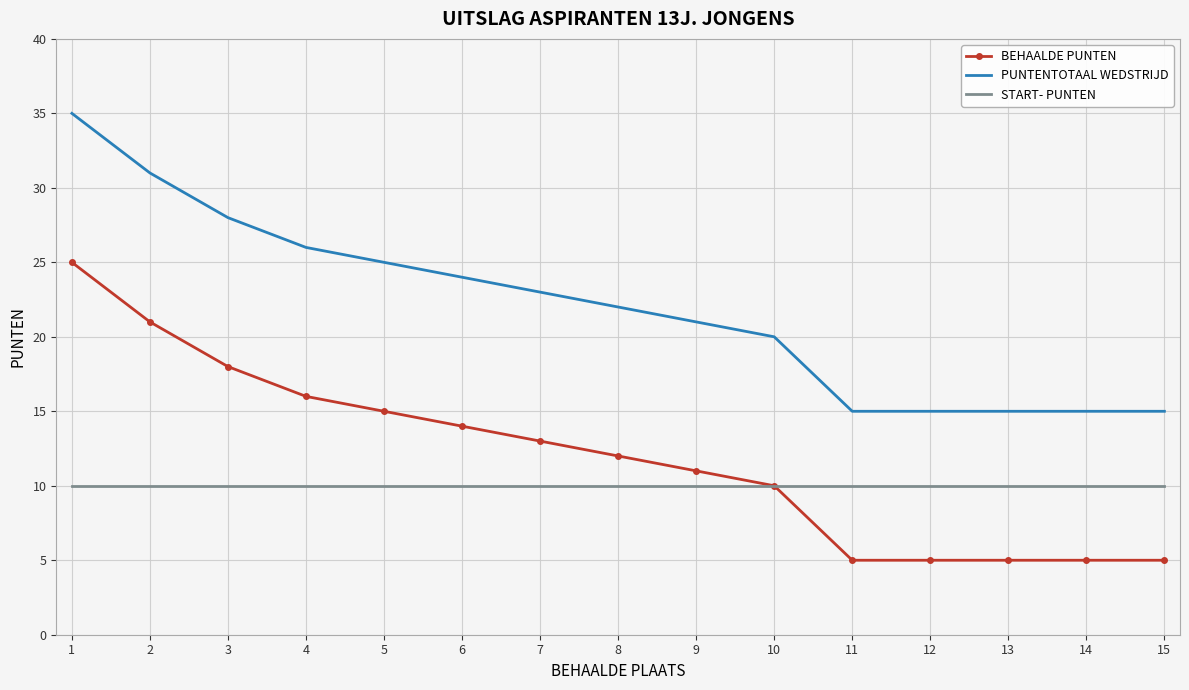

What is the approximate value of START- PUNTEN at 11?

10